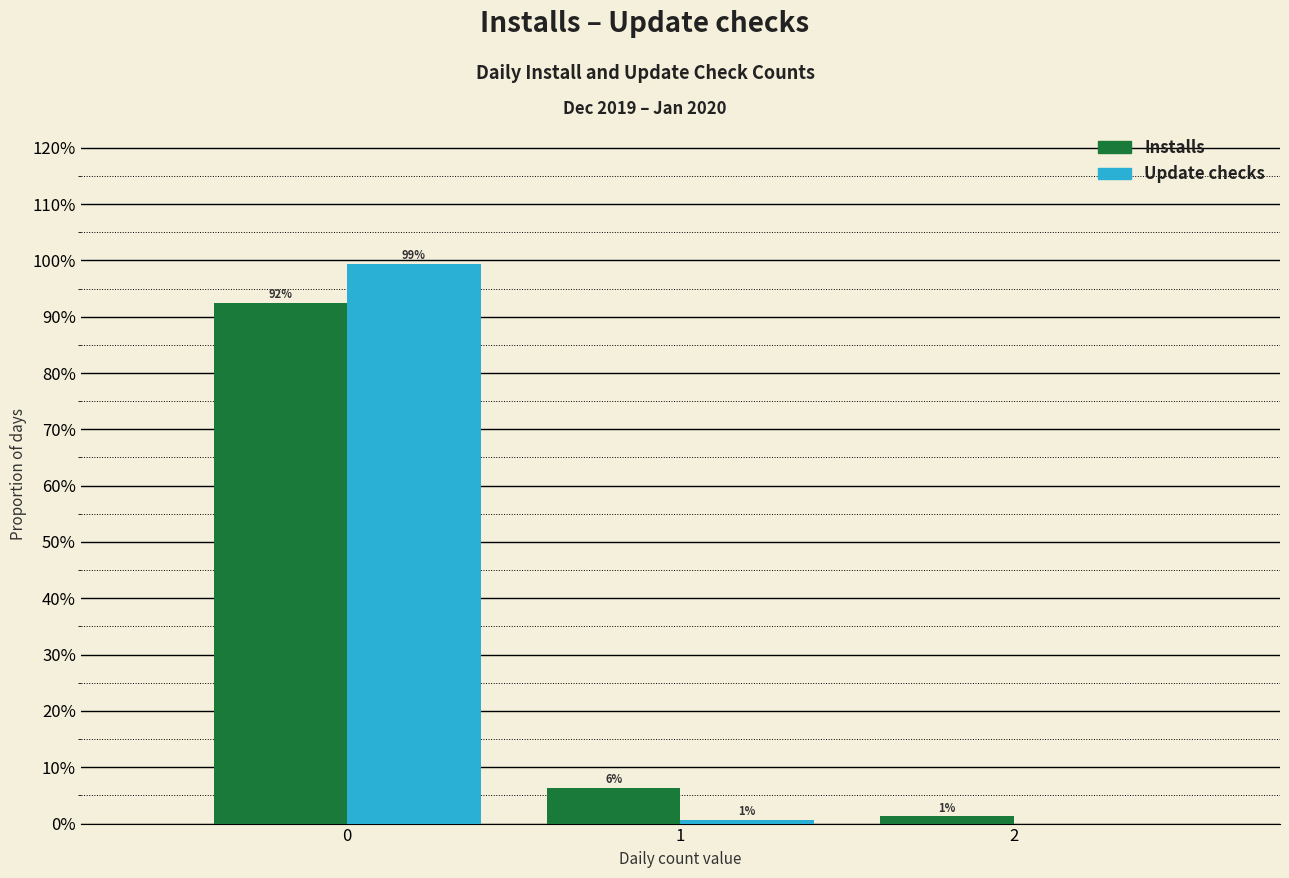

Which series has the largest total across all categories?

Installs